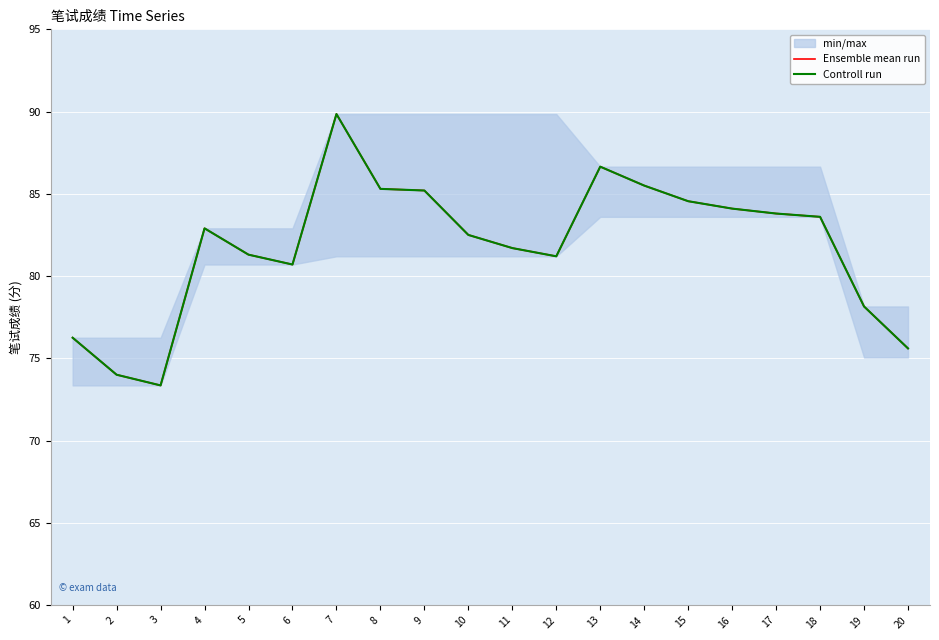

Is this an area chart (filled region under the line)?

No